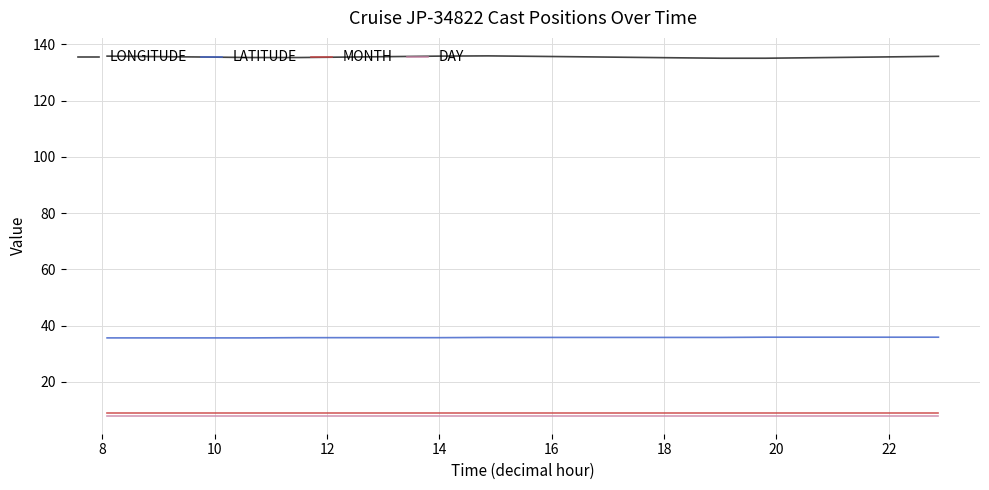

True or false: LATITUDE and MONTH intersect in this chart.

False